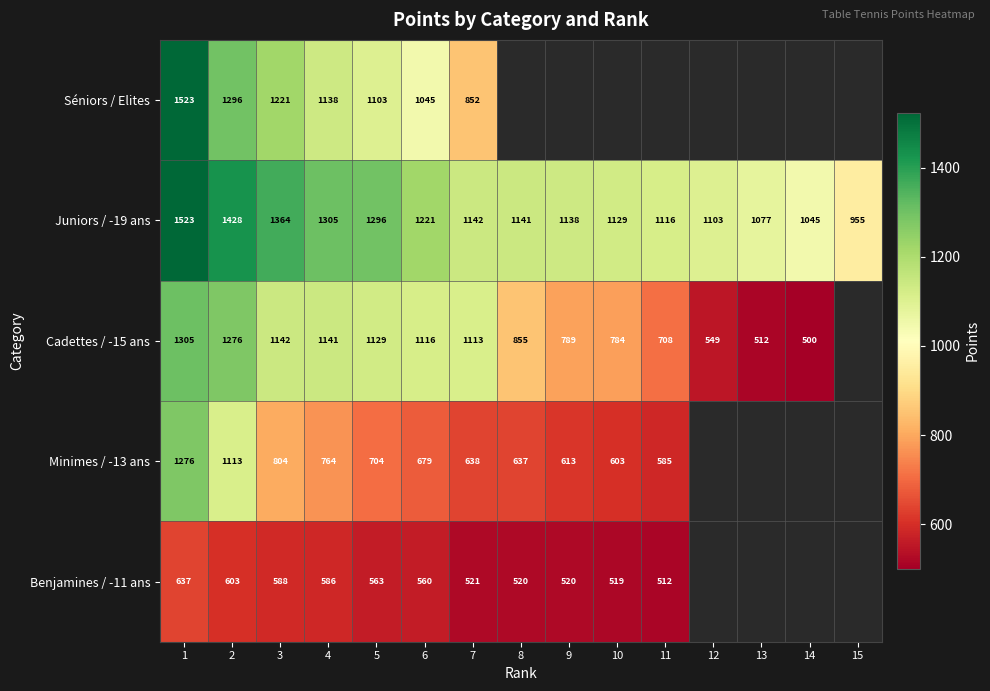

What is the sum of the Benjamines / -11 ans values at 2 and 7?

1124